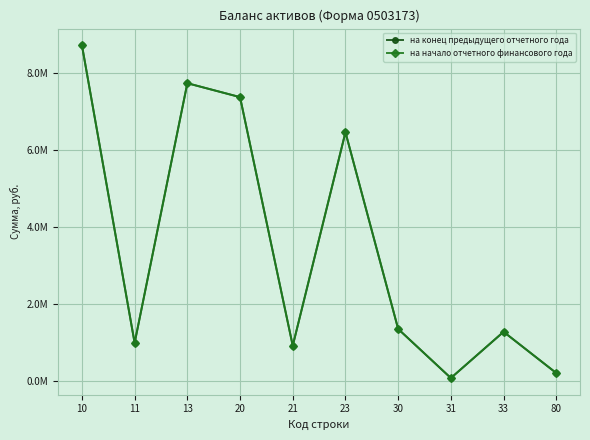

Where does the на конец предыдущего отчетного года series first go above 1346347?

10